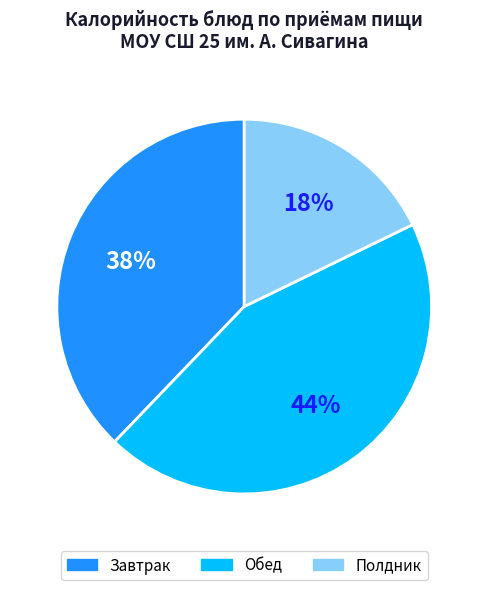

Rank the categories by value from highest to lowest.

Обед, Завтрак, Полдник